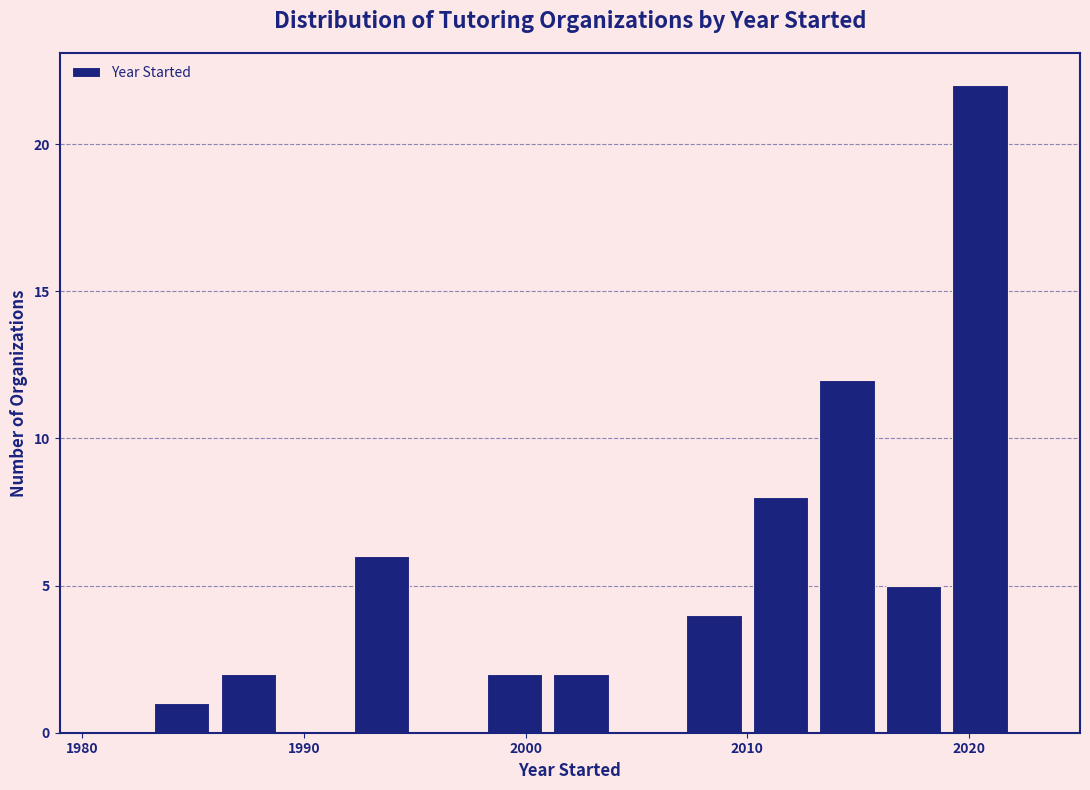

Read against the x-axis, roughly where is the centre of the tallest bar?

2021